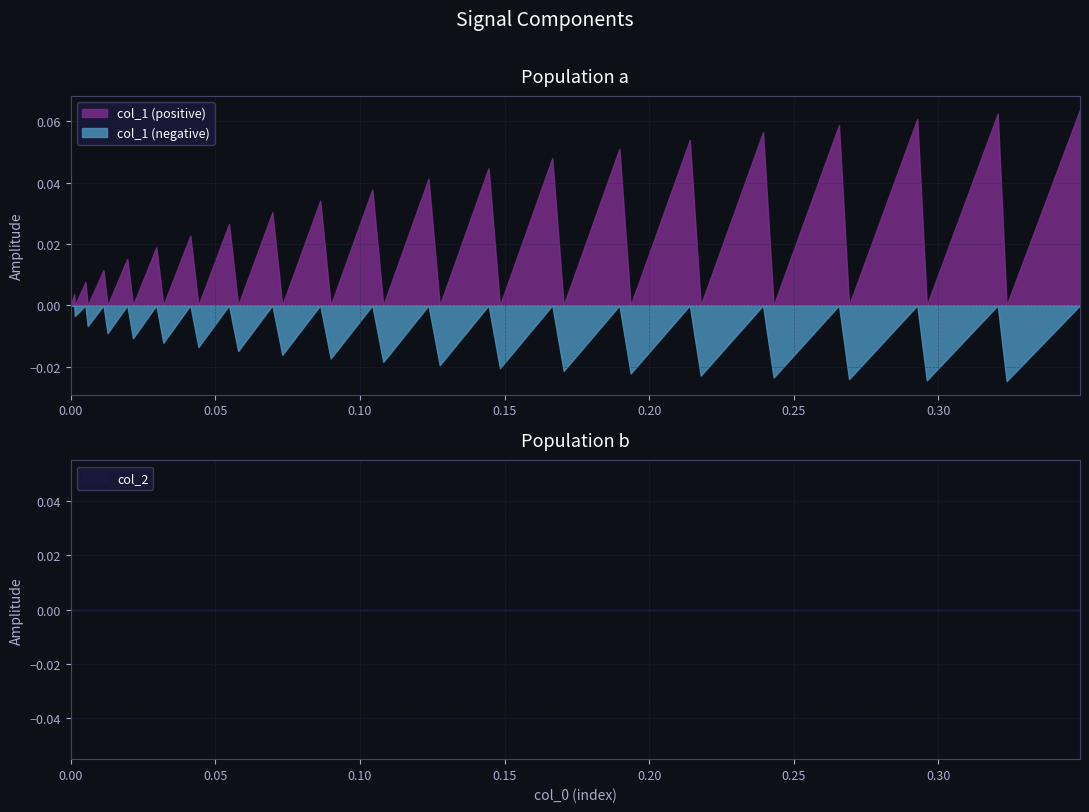

Is it true that the value at 34 is -0.0?

True